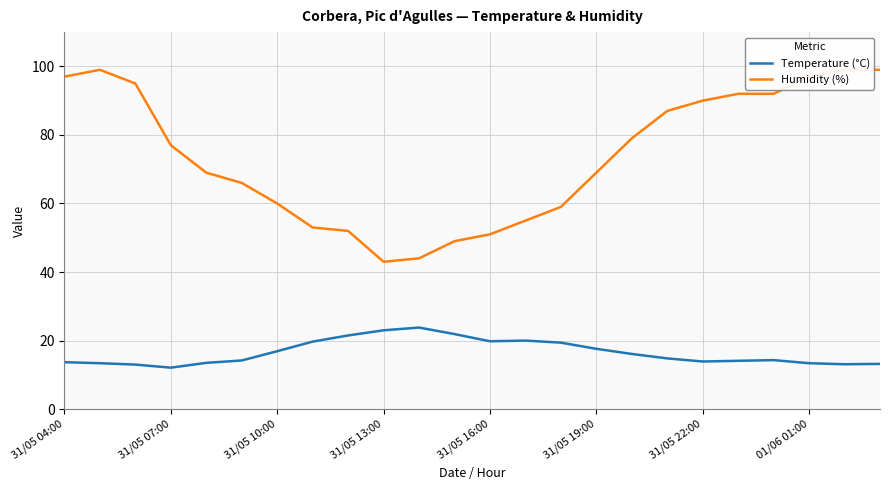

True or false: Temperature (°C) has a value of 16.9 at 31/05 10:00.

True